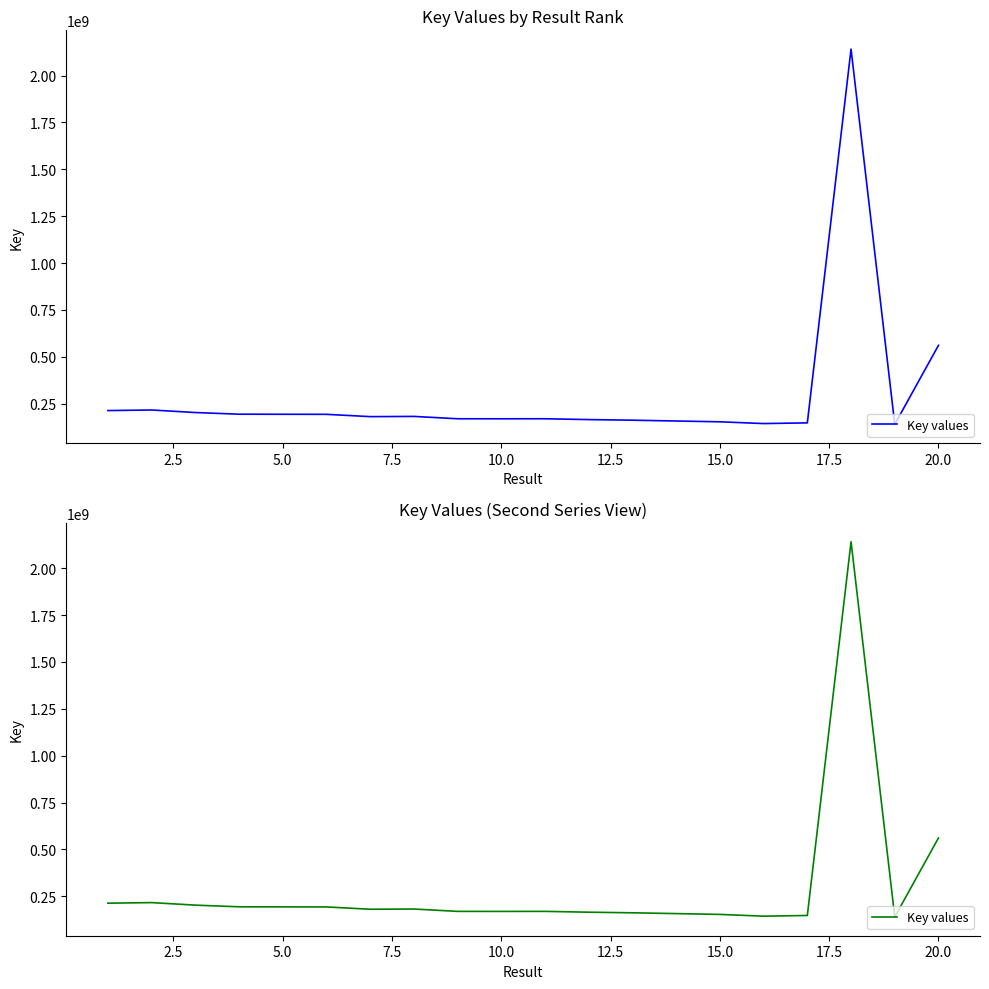

Does the chart have visible grid lines?

No